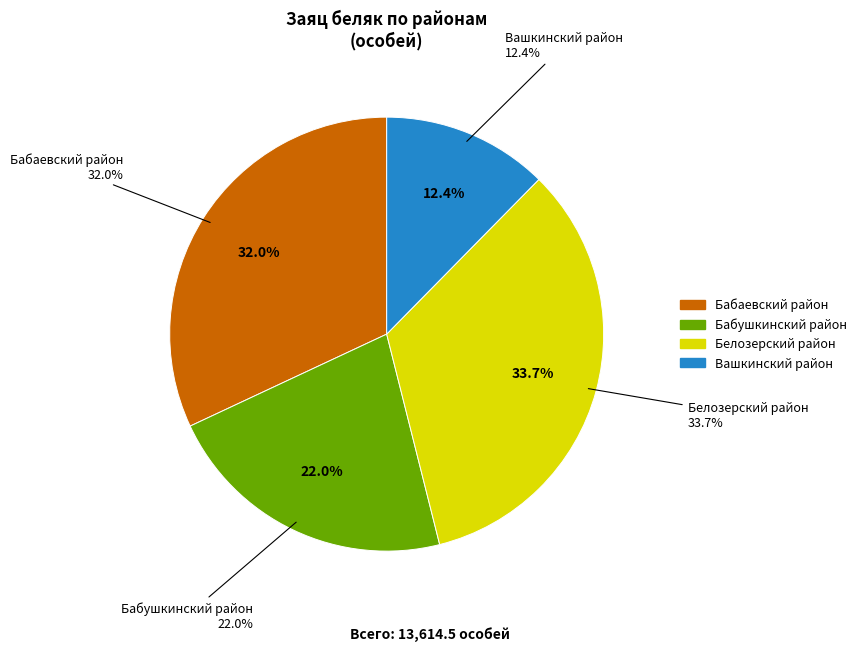

Which category has the biggest portion of the pie?

Белозерский район